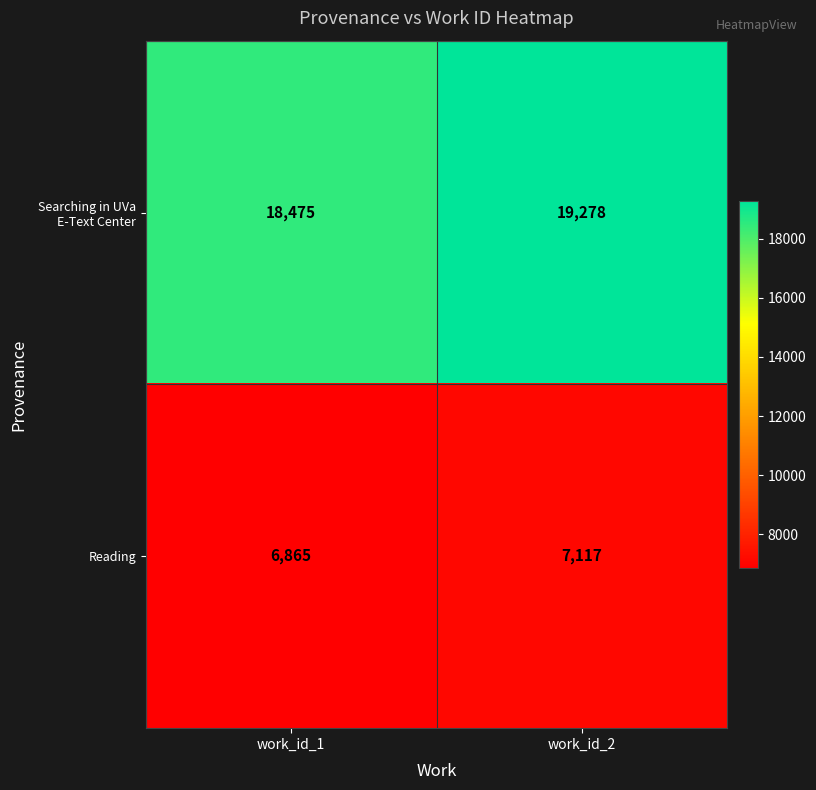

Read the Searching in UVa E-Text Center value at work_id_2, to the nearest 50.

19300